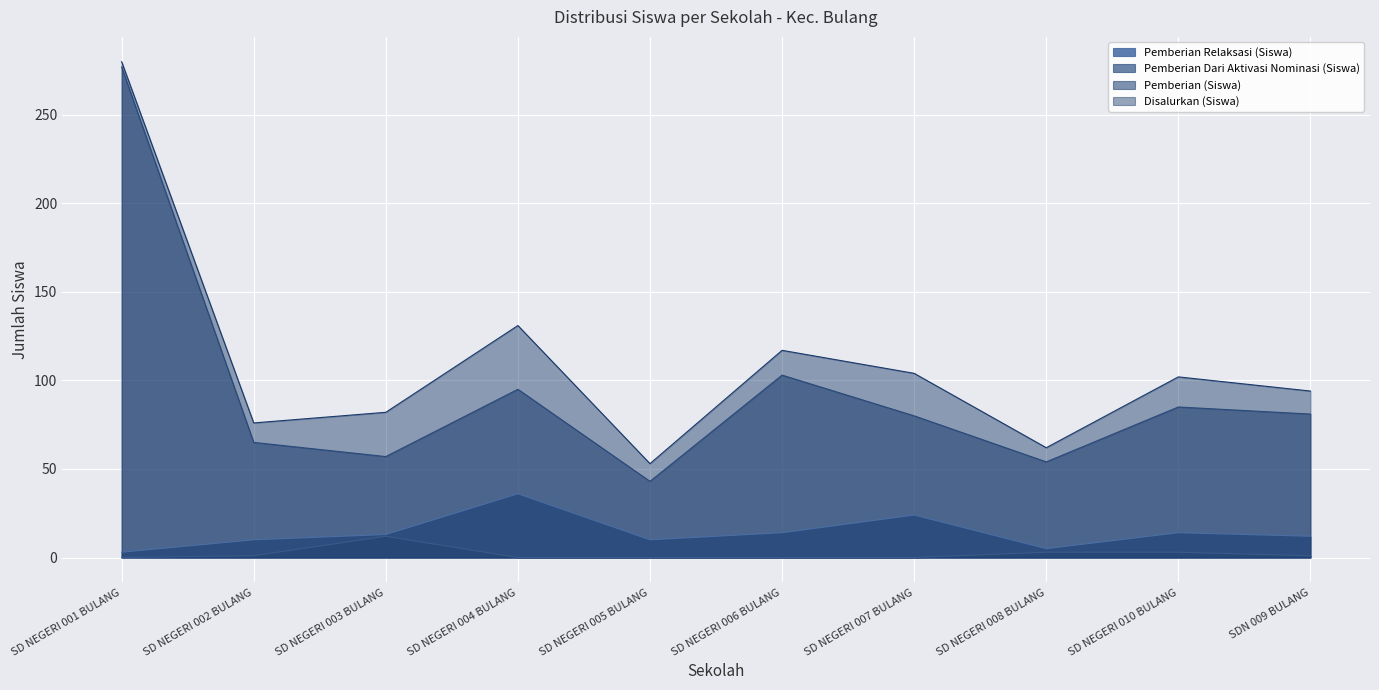

How many data points in Pemberian (Siswa) are above 81?

4